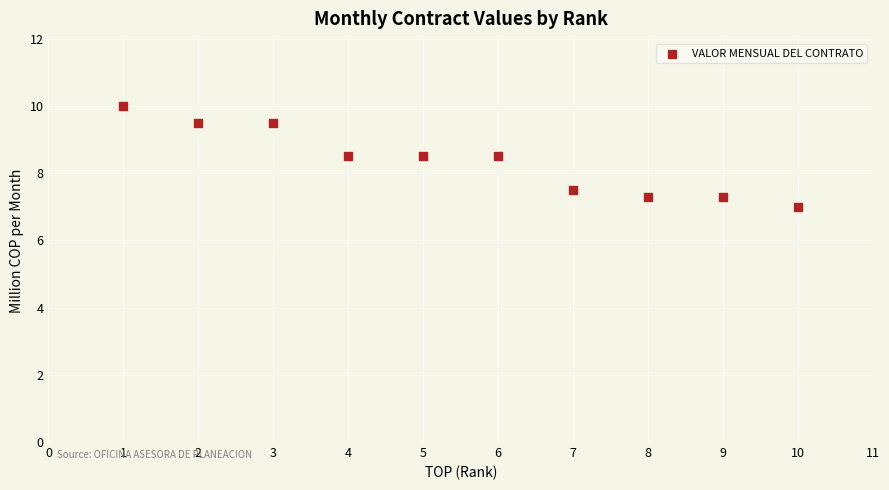

What is the range of X values (max minus min)?

9.0